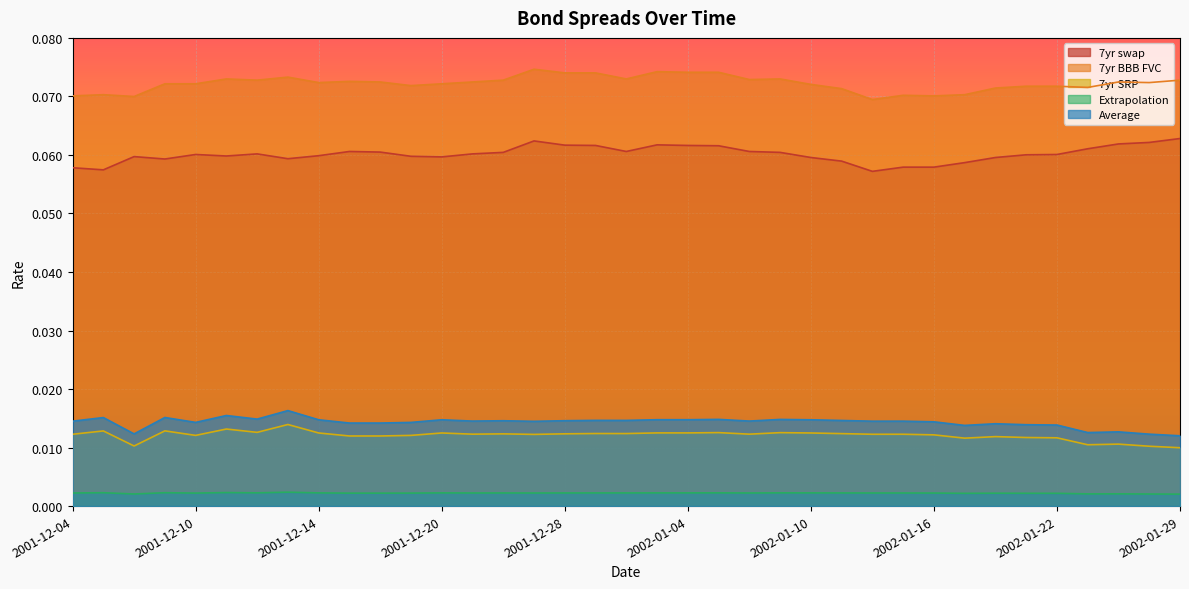

Reading left to right, transcribe all the data shown in this chart.

7yr swap: 2001-12-04=0.1	2001-12-05=0.1	2001-12-06=0.1	2001-12-07=0.1	2001-12-10=0.1	2001-12-11=0.1	2001-12-12=0.1	2001-12-13=0.1	2001-12-14=0.1	2001-12-17=0.1	2001-12-18=0.1	2001-12-19=0.1	2001-12-20=0.1	2001-12-21=0.1	2001-12-24=0.1	2001-12-27=0.1	2001-12-28=0.1	2001-12-31=0.1	2002-01-02=0.1	2002-01-03=0.1	2002-01-04=0.1	2002-01-07=0.1	2002-01-08=0.1	2002-01-09=0.1	2002-01-10=0.1	2002-01-11=0.1	2002-01-14=0.1	2002-01-15=0.1	2002-01-16=0.1	2002-01-17=0.1	2002-01-18=0.1	2002-01-21=0.1	2002-01-22=0.1	2002-01-23=0.1	2002-01-24=0.1	2002-01-25=0.1	2002-01-29=0.1
7yr BBB FVC: 2001-12-04=0.1	2001-12-05=0.1	2001-12-06=0.1	2001-12-07=0.1	2001-12-10=0.1	2001-12-11=0.1	2001-12-12=0.1	2001-12-13=0.1	2001-12-14=0.1	2001-12-17=0.1	2001-12-18=0.1	2001-12-19=0.1	2001-12-20=0.1	2001-12-21=0.1	2001-12-24=0.1	2001-12-27=0.1	2001-12-28=0.1	2001-12-31=0.1	2002-01-02=0.1	2002-01-03=0.1	2002-01-04=0.1	2002-01-07=0.1	2002-01-08=0.1	2002-01-09=0.1	2002-01-10=0.1	2002-01-11=0.1	2002-01-14=0.1	2002-01-15=0.1	2002-01-16=0.1	2002-01-17=0.1	2002-01-18=0.1	2002-01-21=0.1	2002-01-22=0.1	2002-01-23=0.1	2002-01-24=0.1	2002-01-25=0.1	2002-01-29=0.1
7yr SRP: 2001-12-04=0.0	2001-12-05=0.0	2001-12-06=0.0	2001-12-07=0.0	2001-12-10=0.0	2001-12-11=0.0	2001-12-12=0.0	2001-12-13=0.0	2001-12-14=0.0	2001-12-17=0.0	2001-12-18=0.0	2001-12-19=0.0	2001-12-20=0.0	2001-12-21=0.0	2001-12-24=0.0	2001-12-27=0.0	2001-12-28=0.0	2001-12-31=0.0	2002-01-02=0.0	2002-01-03=0.0	2002-01-04=0.0	2002-01-07=0.0	2002-01-08=0.0	2002-01-09=0.0	2002-01-10=0.0	2002-01-11=0.0	2002-01-14=0.0	2002-01-15=0.0	2002-01-16=0.0	2002-01-17=0.0	2002-01-18=0.0	2002-01-21=0.0	2002-01-22=0.0	2002-01-23=0.0	2002-01-24=0.0	2002-01-25=0.0	2002-01-29=0.0
Extrapolation: 2001-12-04=0.0	2001-12-05=0.0	2001-12-06=0.0	2001-12-07=0.0	2001-12-10=0.0	2001-12-11=0.0	2001-12-12=0.0	2001-12-13=0.0	2001-12-14=0.0	2001-12-17=0.0	2001-12-18=0.0	2001-12-19=0.0	2001-12-20=0.0	2001-12-21=0.0	2001-12-24=0.0	2001-12-27=0.0	2001-12-28=0.0	2001-12-31=0.0	2002-01-02=0.0	2002-01-03=0.0	2002-01-04=0.0	2002-01-07=0.0	2002-01-08=0.0	2002-01-09=0.0	2002-01-10=0.0	2002-01-11=0.0	2002-01-14=0.0	2002-01-15=0.0	2002-01-16=0.0	2002-01-17=0.0	2002-01-18=0.0	2002-01-21=0.0	2002-01-22=0.0	2002-01-23=0.0	2002-01-24=0.0	2002-01-25=0.0	2002-01-29=0.0
Average: 2001-12-04=0.0	2001-12-05=0.0	2001-12-06=0.0	2001-12-07=0.0	2001-12-10=0.0	2001-12-11=0.0	2001-12-12=0.0	2001-12-13=0.0	2001-12-14=0.0	2001-12-17=0.0	2001-12-18=0.0	2001-12-19=0.0	2001-12-20=0.0	2001-12-21=0.0	2001-12-24=0.0	2001-12-27=0.0	2001-12-28=0.0	2001-12-31=0.0	2002-01-02=0.0	2002-01-03=0.0	2002-01-04=0.0	2002-01-07=0.0	2002-01-08=0.0	2002-01-09=0.0	2002-01-10=0.0	2002-01-11=0.0	2002-01-14=0.0	2002-01-15=0.0	2002-01-16=0.0	2002-01-17=0.0	2002-01-18=0.0	2002-01-21=0.0	2002-01-22=0.0	2002-01-23=0.0	2002-01-24=0.0	2002-01-25=0.0	2002-01-29=0.0